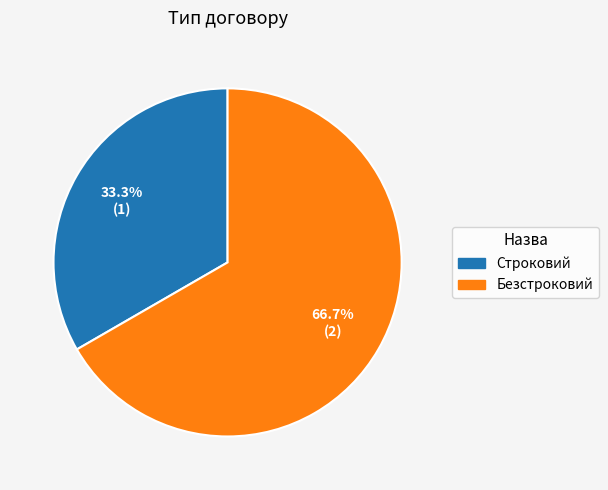

Between Строковий and Безстроковий, which is larger?

Безстроковий